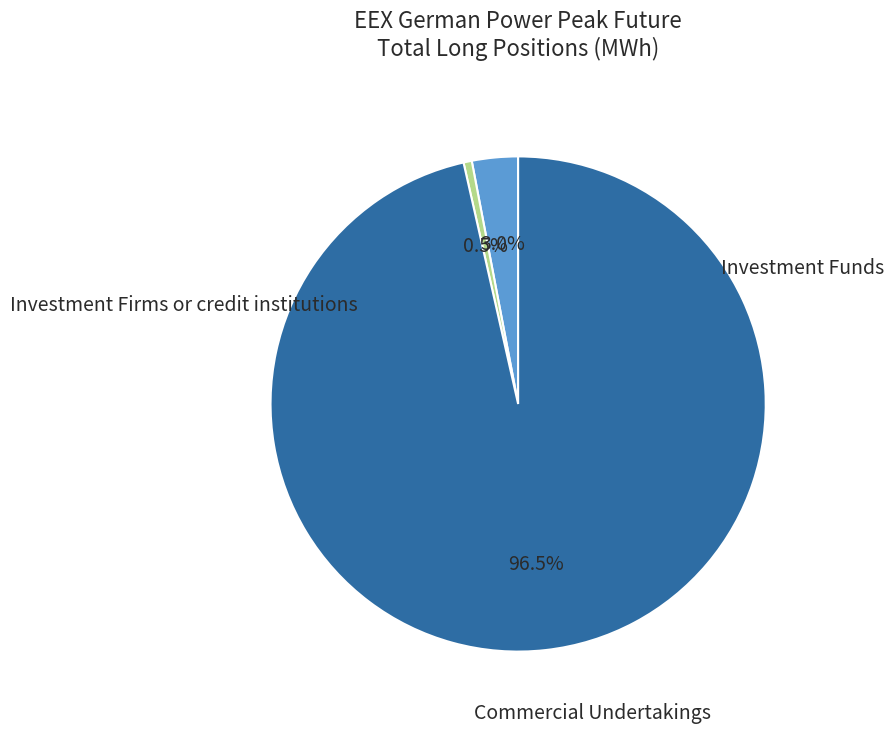

Does any single category account for the majority?

Yes